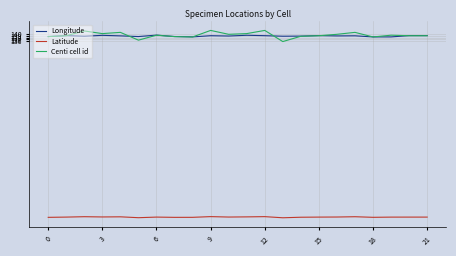

True or false: Longitude and Latitude cross at least once.

False